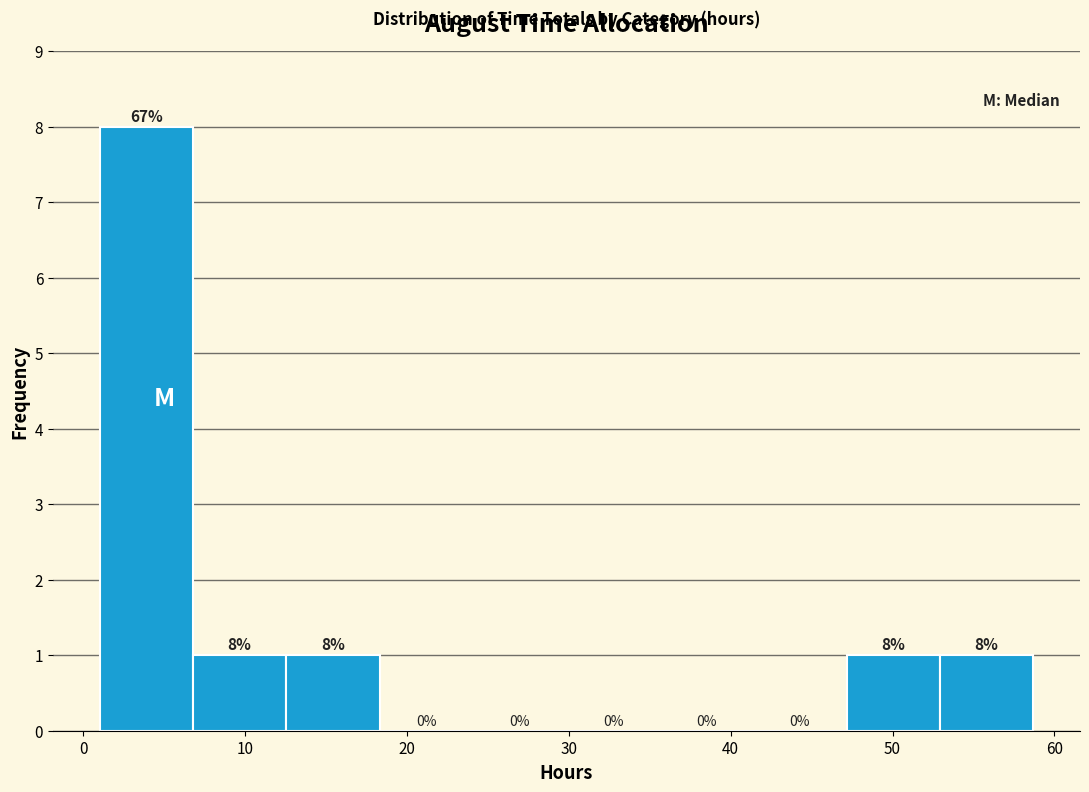

Over which range of the x-axis is the bar tallest?

1 to 7